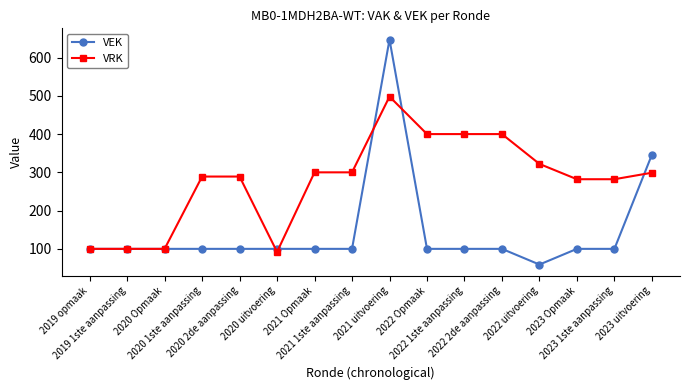

Which category has the highest value in the VEK series?

2021 uitvoering